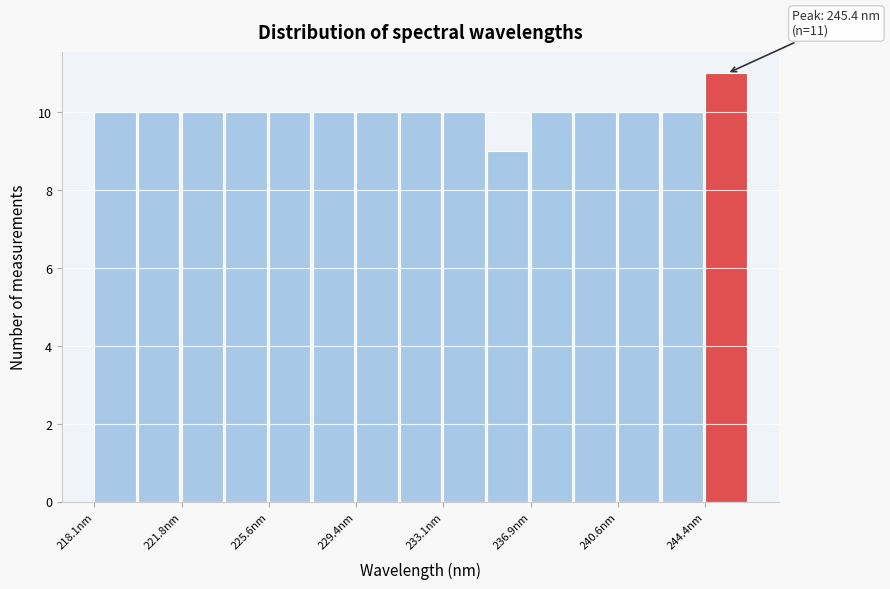

Around what value on the x-axis is the tallest bar? Give the approximate position of its centre, as read against the axis.

245.5